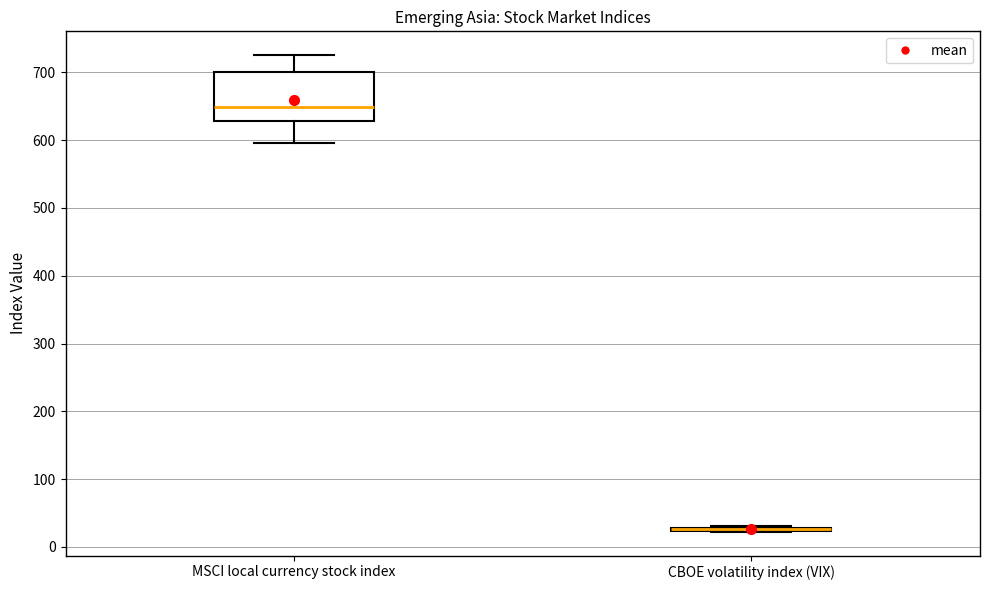

Where is the upper edge of the box for MSCI local currency stock index on the y-axis? The values are not printed on the chart, so give them approximately, as read against the axis.

700